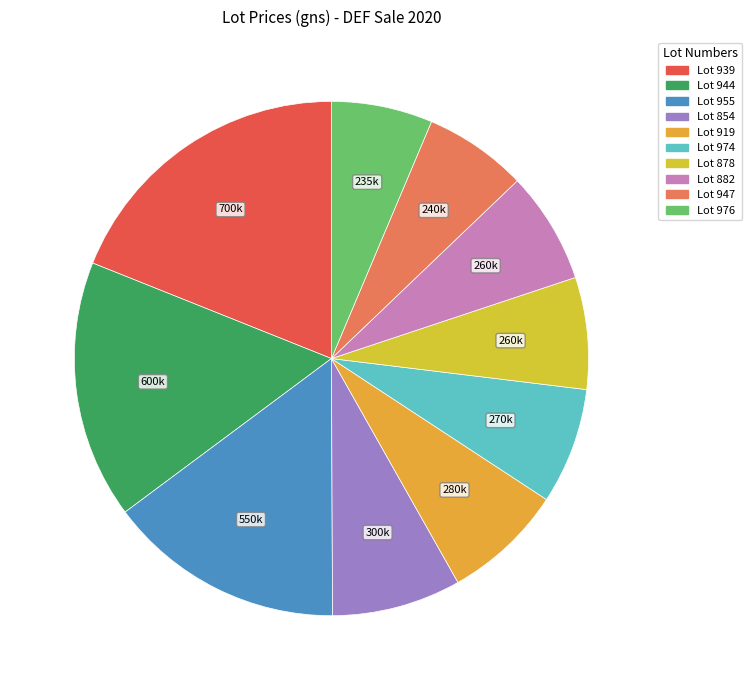

Which category has the smallest portion of the pie?

976